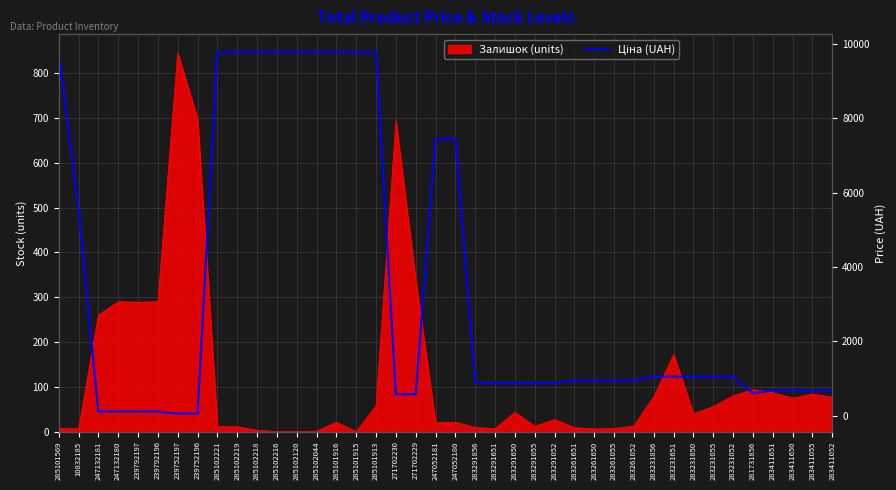

The chart shows a value of 40.9 at 247132181. True or false?

False